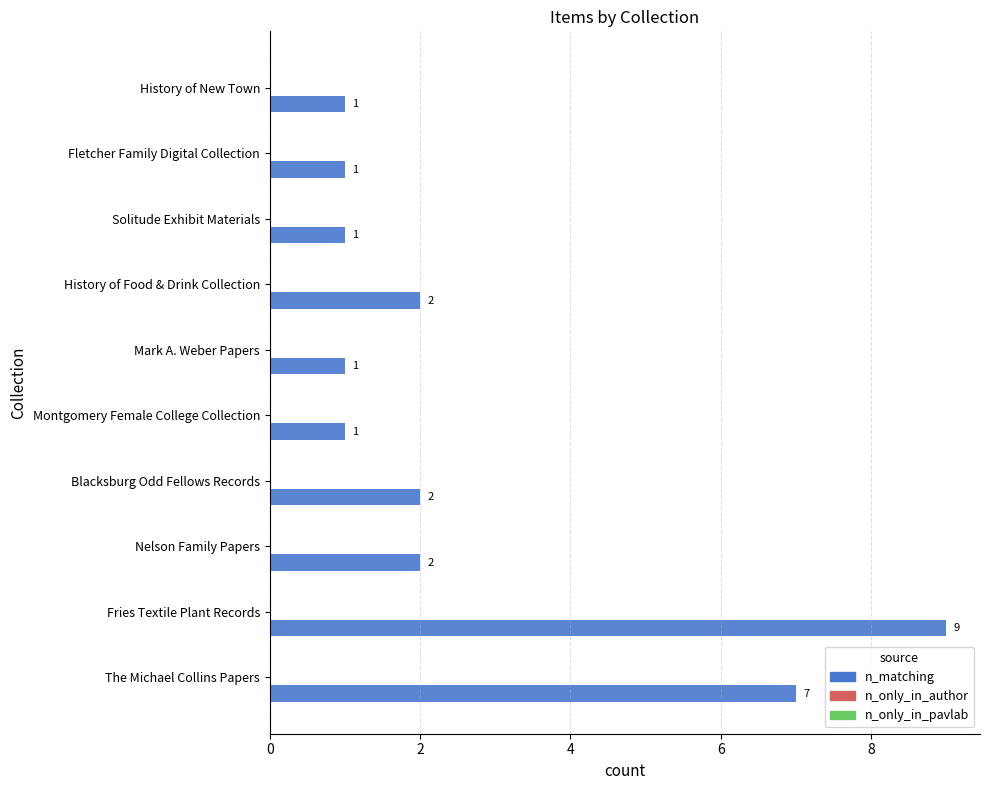

What is the average value?

3